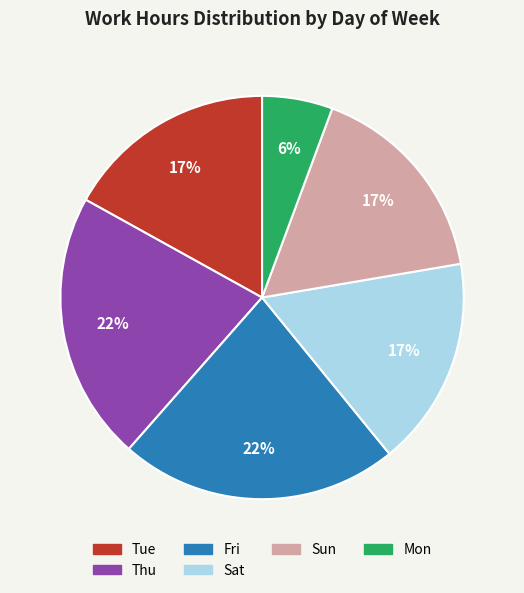

Is there a majority slice in this chart?

No